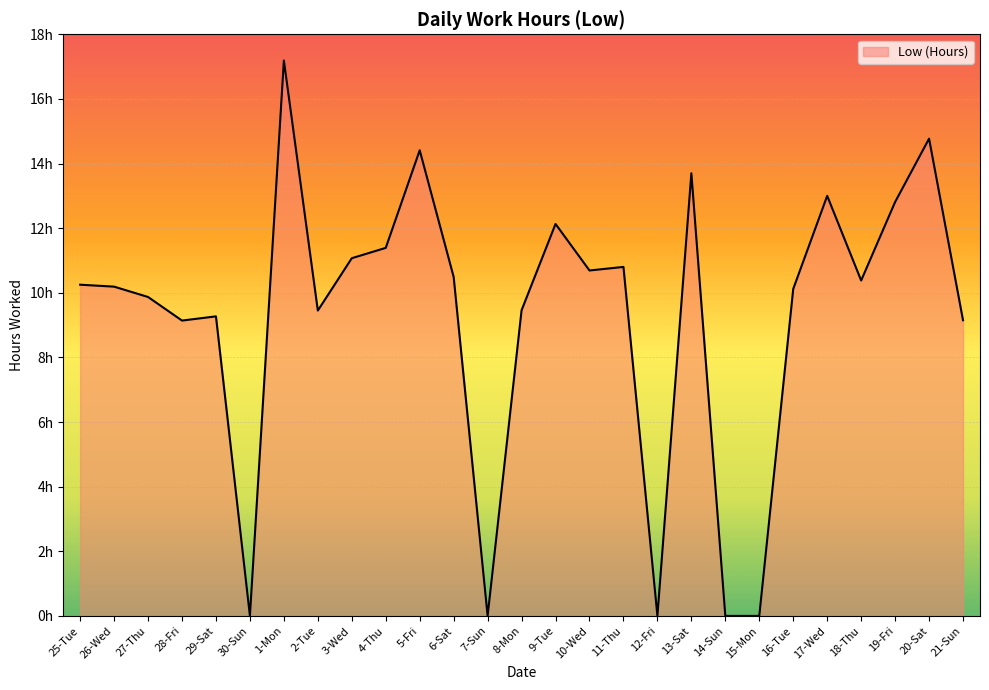

Between 30-Sun and 14-Sun, which is larger?

30-Sun